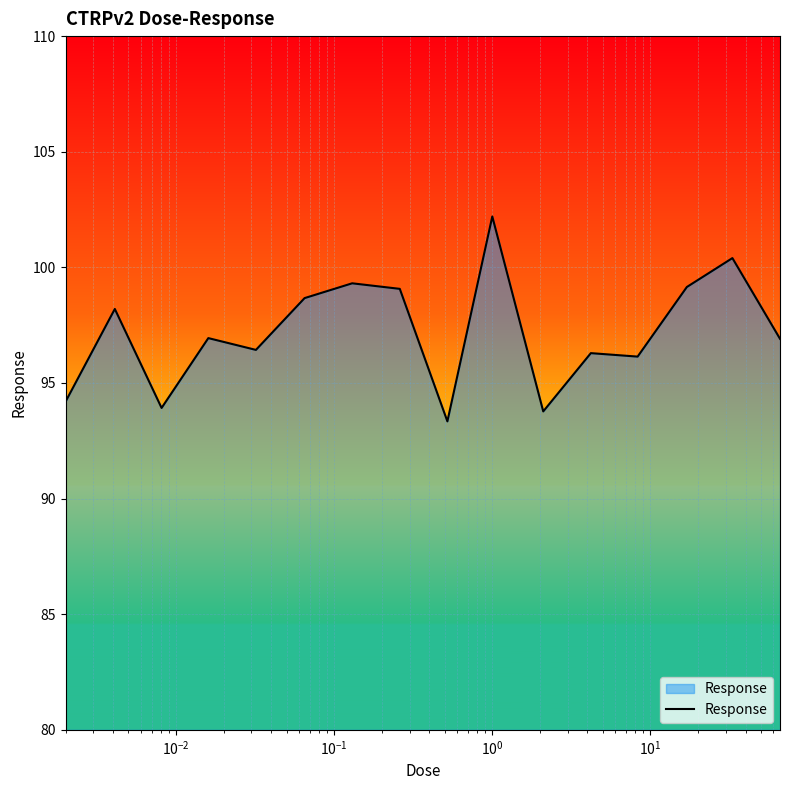

What is the sum of all values?

1554.9